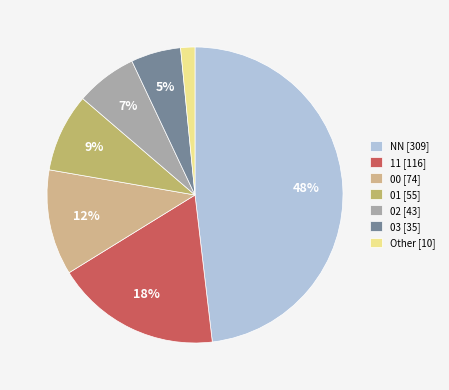

How many segments does this pie chart have?

7